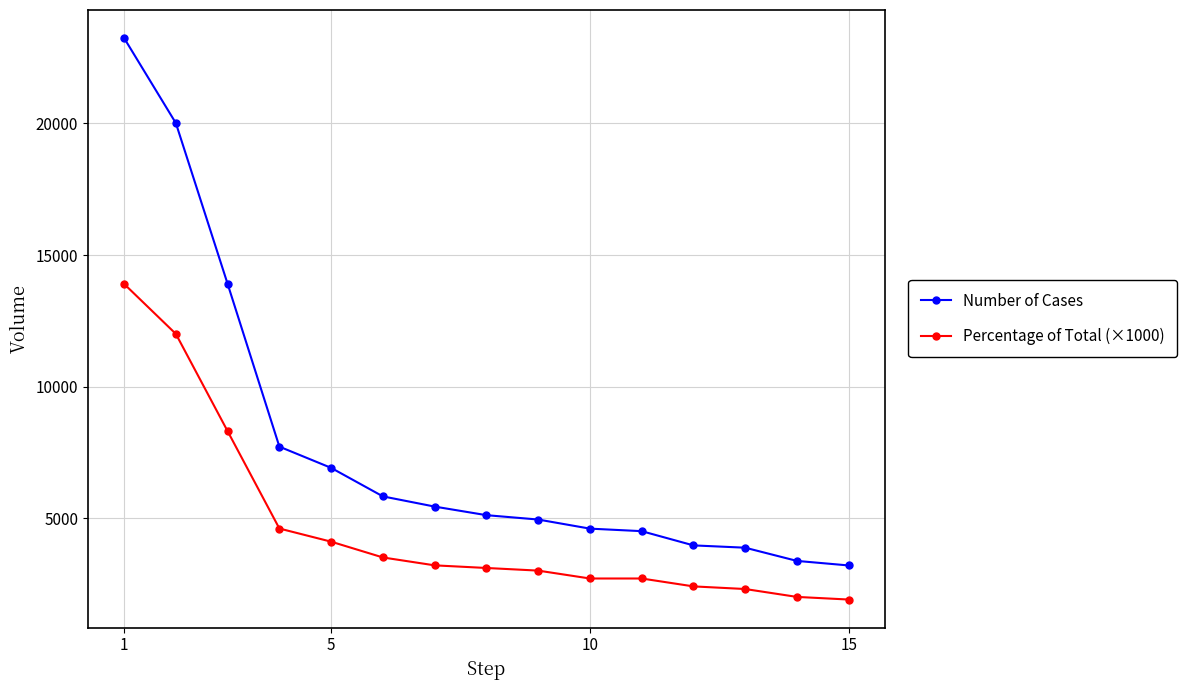

What is the value of the Number of Cases point at the 13th from the left?

3871